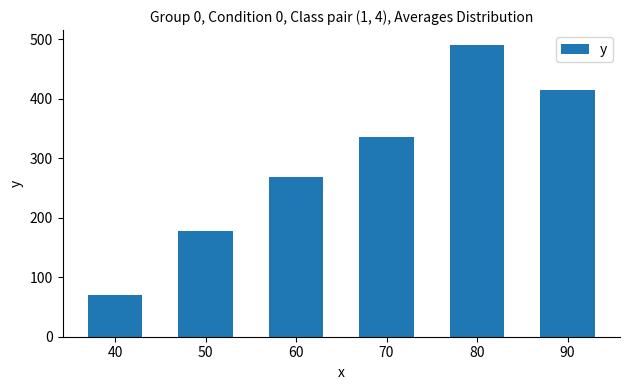

Is it true that the value at 90 is 262.3?

False